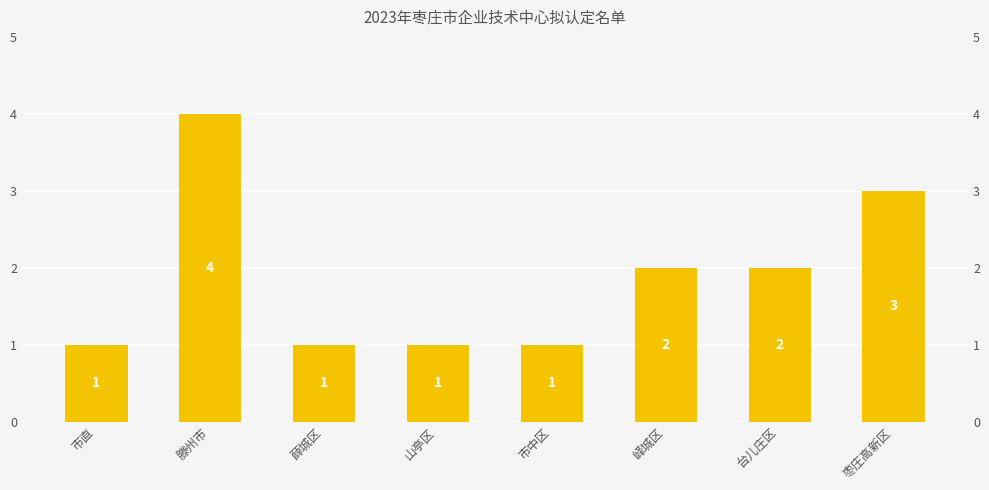

Rank the categories by value from lowest to highest.

市直, 薛城区, 山亭区, 市中区, 峄城区, 台儿庄区, 枣庄高新区, 滕州市